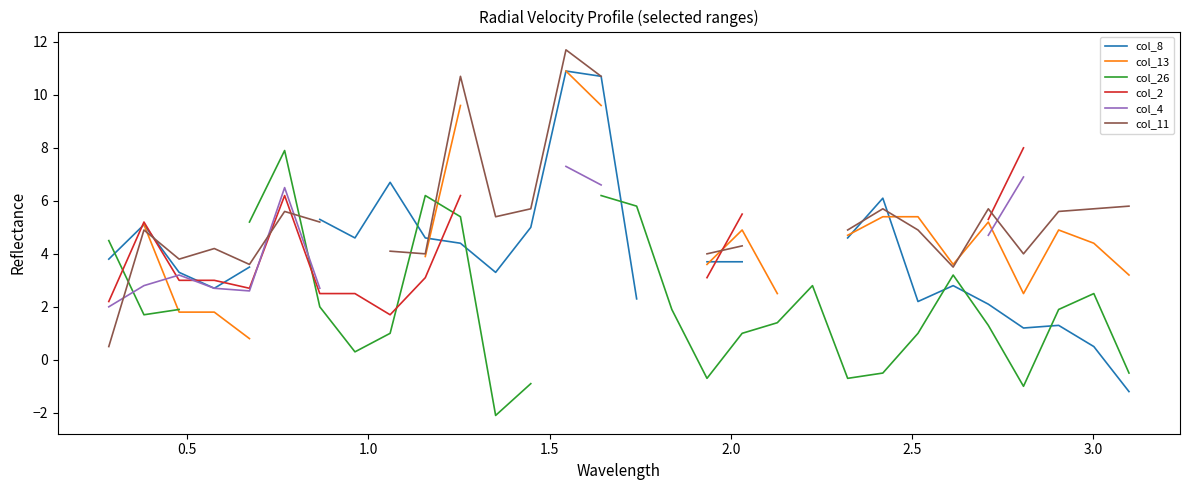

Which series ends up on top after the final intersection of col_11 and col_4?

col_4